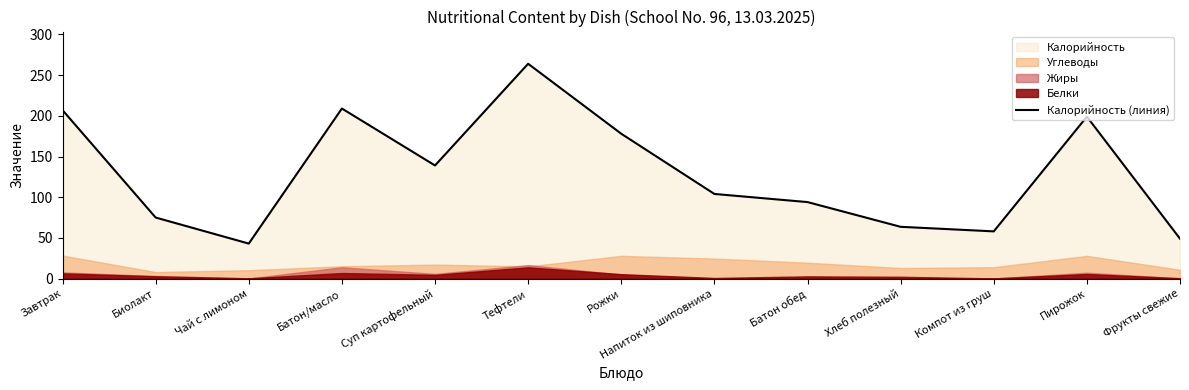

Is it true that the value at Завтрак is 303.7?

False